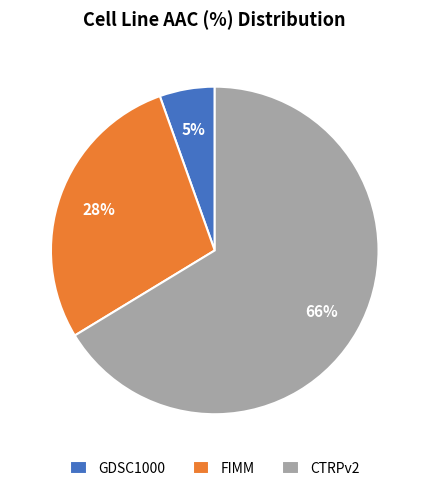

Is there a majority slice in this chart?

Yes